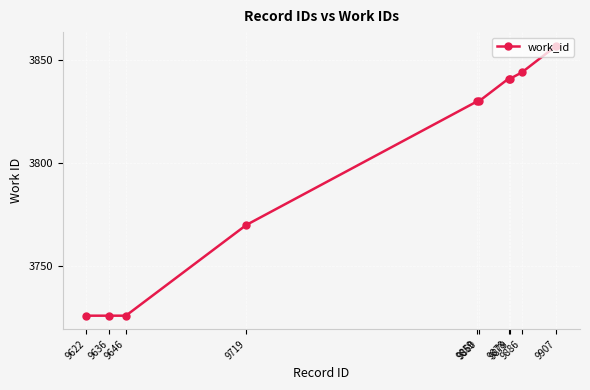

What is the minimum value shown in the chart?

3726